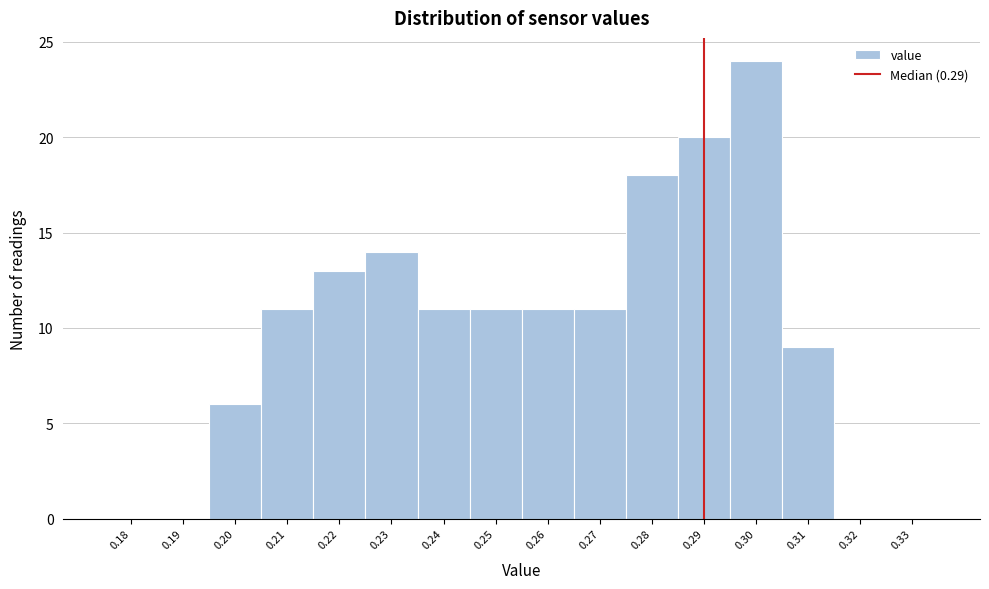

Over which range of the x-axis is the bar tallest?

0.295 to 0.305